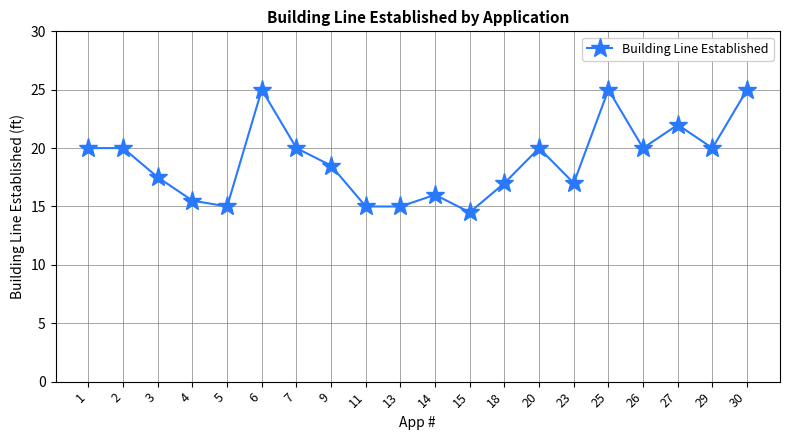

Which category has the lowest value across all series?

15